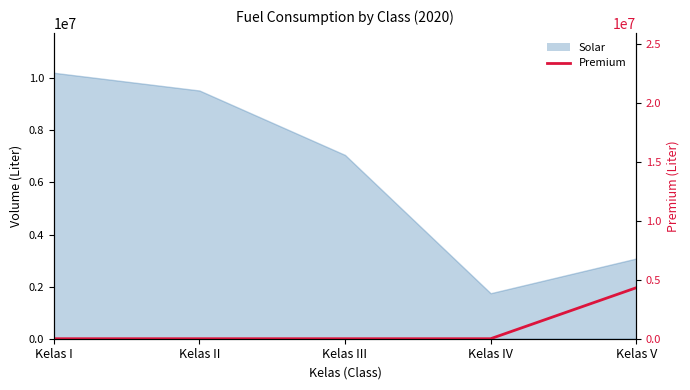

True or false: the data shows 0 at Kelas II.

True